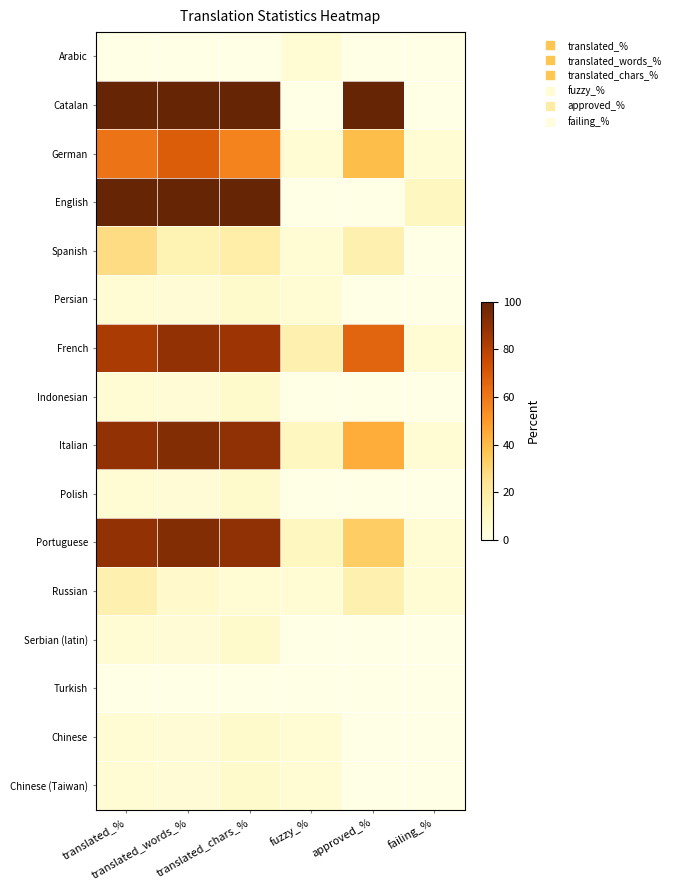

Reading left to right, extract all data points from this chart.

Arabic: translated_%=0.0	translated_words_%=0.0	translated_chars_%=0.0	fuzzy_%=5.5	approved_%=0.0	failing_%=0.0
Catalan: translated_%=100.0	translated_words_%=100.0	translated_chars_%=100.0	fuzzy_%=0.0	approved_%=100.0	failing_%=0.0
German: translated_%=61.1	translated_words_%=69.0	translated_chars_%=56.9	fuzzy_%=5.5	approved_%=38.8	failing_%=5.5
English: translated_%=100.0	translated_words_%=100.0	translated_chars_%=100.0	fuzzy_%=0.0	approved_%=0.0	failing_%=11.1
Spanish: translated_%=27.7	translated_words_%=15.1	translated_chars_%=18.1	fuzzy_%=5.5	approved_%=16.6	failing_%=0.0
Persian: translated_%=5.5	translated_words_%=5.0	translated_chars_%=7.6	fuzzy_%=5.5	approved_%=0.0	failing_%=0.0
French: translated_%=83.3	translated_words_%=89.2	translated_chars_%=86.4	fuzzy_%=16.6	approved_%=66.6	failing_%=5.5
Indonesian: translated_%=5.5	translated_words_%=5.0	translated_chars_%=7.6	fuzzy_%=0.0	approved_%=0.0	failing_%=0.0
Italian: translated_%=88.8	translated_words_%=92.8	translated_chars_%=89.5	fuzzy_%=11.1	approved_%=44.4	failing_%=5.5
Polish: translated_%=5.5	translated_words_%=5.0	translated_chars_%=7.6	fuzzy_%=0.0	approved_%=0.0	failing_%=0.0
Portuguese: translated_%=88.8	translated_words_%=92.8	translated_chars_%=89.5	fuzzy_%=11.1	approved_%=33.3	failing_%=5.5
Russian: translated_%=16.6	translated_words_%=7.9	translated_chars_%=5.6	fuzzy_%=5.5	approved_%=16.6	failing_%=5.5
Serbian (latin): translated_%=5.5	translated_words_%=5.0	translated_chars_%=7.6	fuzzy_%=0.0	approved_%=0.0	failing_%=0.0
Turkish: translated_%=0.0	translated_words_%=0.0	translated_chars_%=0.0	fuzzy_%=0.0	approved_%=0.0	failing_%=0.0
Chinese: translated_%=5.5	translated_words_%=5.0	translated_chars_%=7.6	fuzzy_%=5.5	approved_%=0.0	failing_%=0.0
Chinese (Taiwan): translated_%=5.5	translated_words_%=5.0	translated_chars_%=7.6	fuzzy_%=5.5	approved_%=0.0	failing_%=0.0